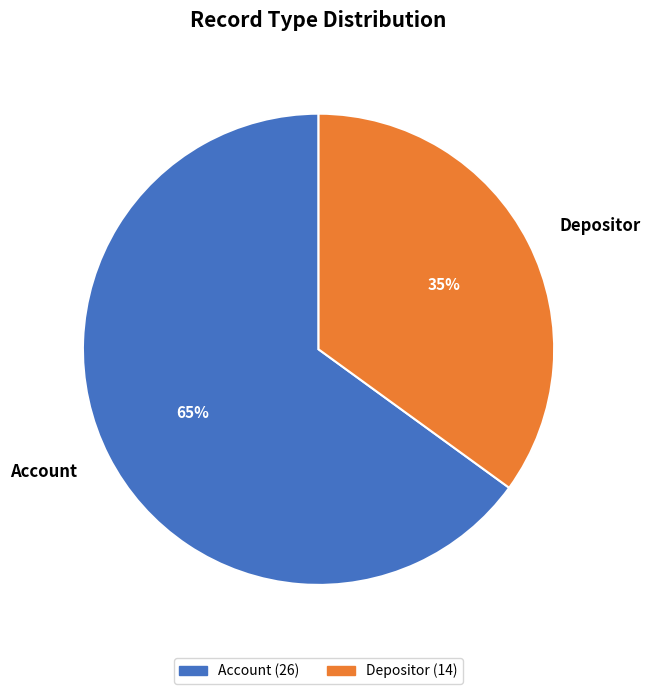

The Account slice represents 73% of the pie. True or false?

False